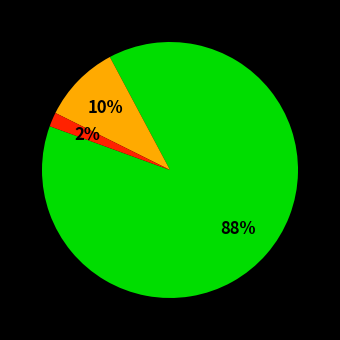

To the nearest percent, what is the average slice percentage?

33%